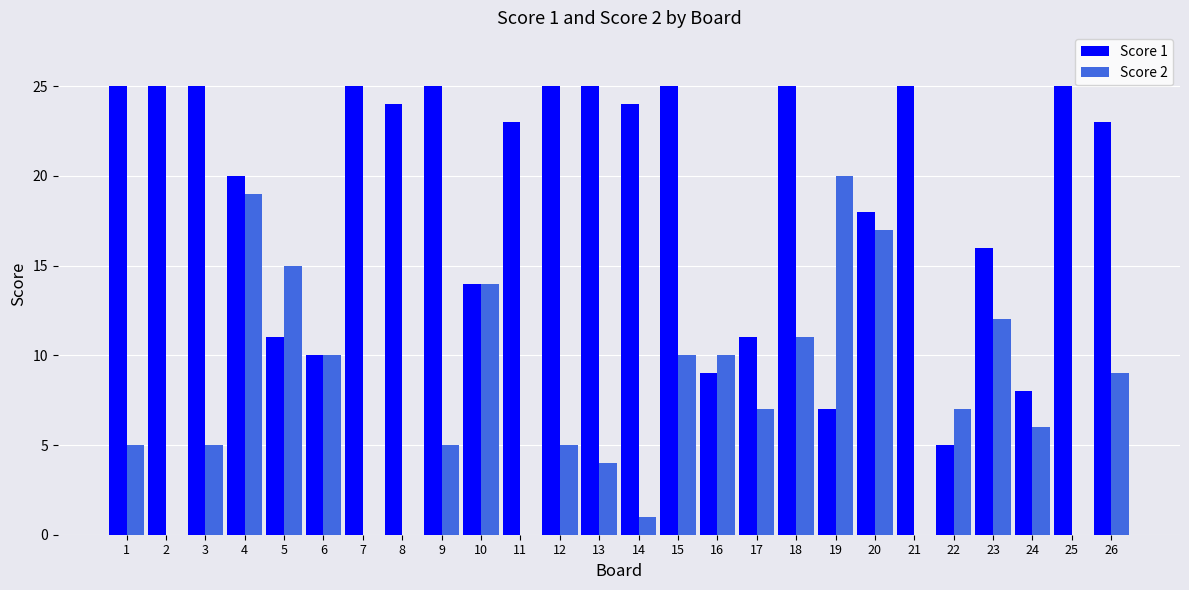

What is the sum of all Score 2 values?

192